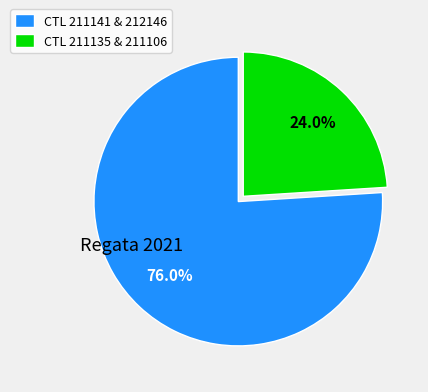

Combined, do CTL 211135 & 211106 and CTL 211141 & 212146 account for over 50%?

Yes